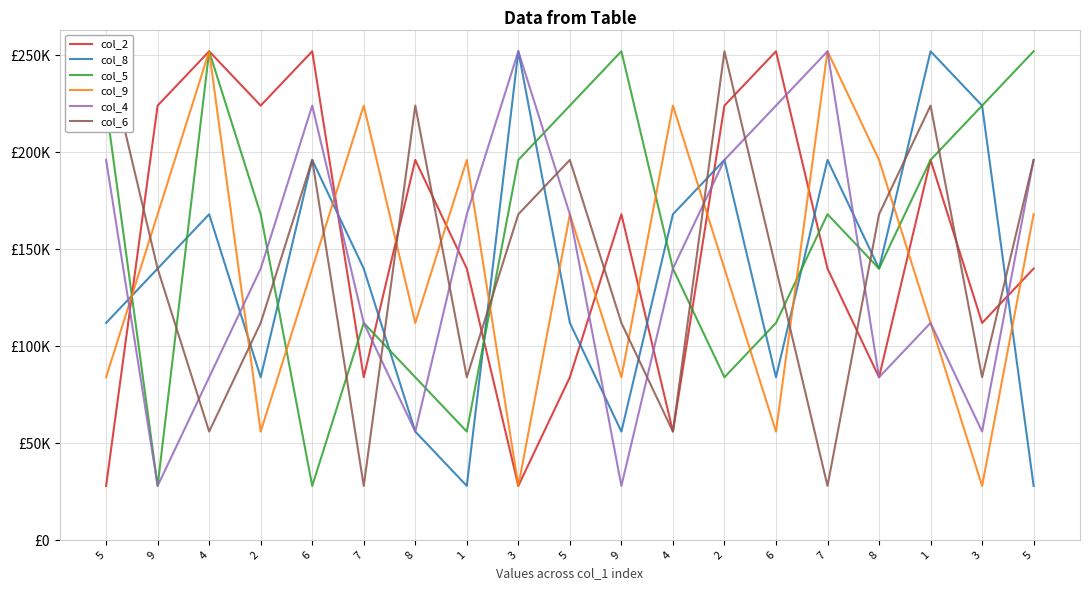

How many lines are shown in the chart?

6